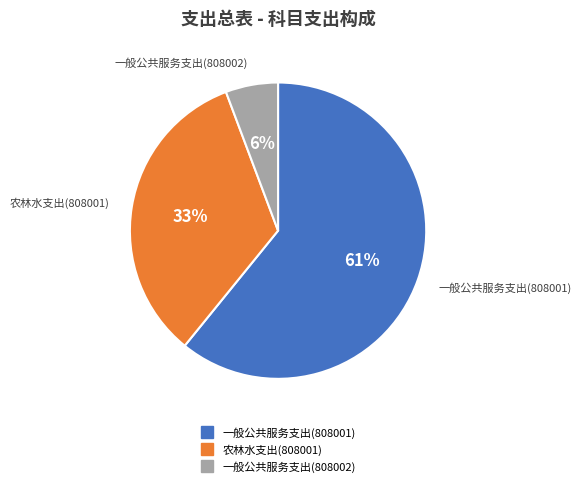

Approximately how many times larger is the value at 一般公共服务支出(808001) compared to 农林水支出(808001)?

1.8